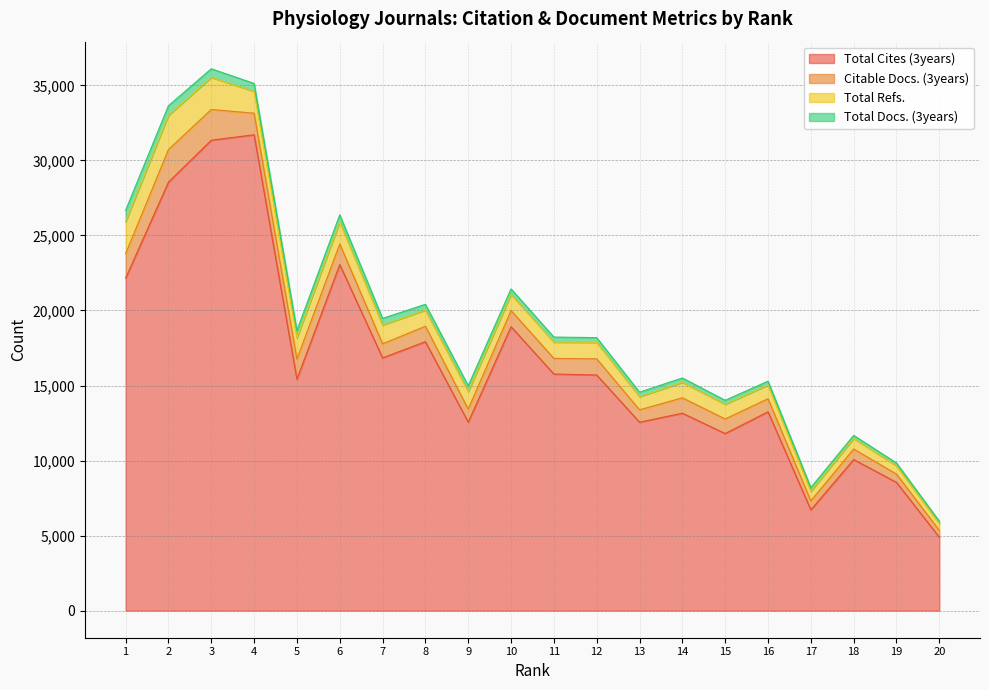

Reading right to left, extract all data points from this chart.

Total Cites (3years): 20=4886	19=8545	18=10067	17=6715	16=13249	15=11799	14=13154	13=12554	12=15697	11=15764	10=18917	9=12556	8=17919	7=16840	6=23057	5=15419	4=31706	3=31344	2=28548	1=22152
Citable Docs. (3years): 20=459	19=552	18=702	17=596	16=870	15=973	14=1024	13=825	12=1079	11=1042	10=1077	9=872	8=1028	7=939	6=1373	5=1342	4=1437	3=2046	2=2171	1=1632
Total Refs.: 20=459	19=552	18=704	17=642	16=912	15=981	14=1034	13=880	12=1097	11=1086	10=1080	9=1171	8=1079	7=1253	6=1474	5=1415	4=1457	3=2140	2=2283	1=2126
Total Docs. (3years): 20=152	19=189	18=205	17=247	16=258	15=262	14=289	13=298	12=316	11=335	10=362	9=383	8=384	7=439	6=470	5=490	4=525	3=574	2=639	1=760